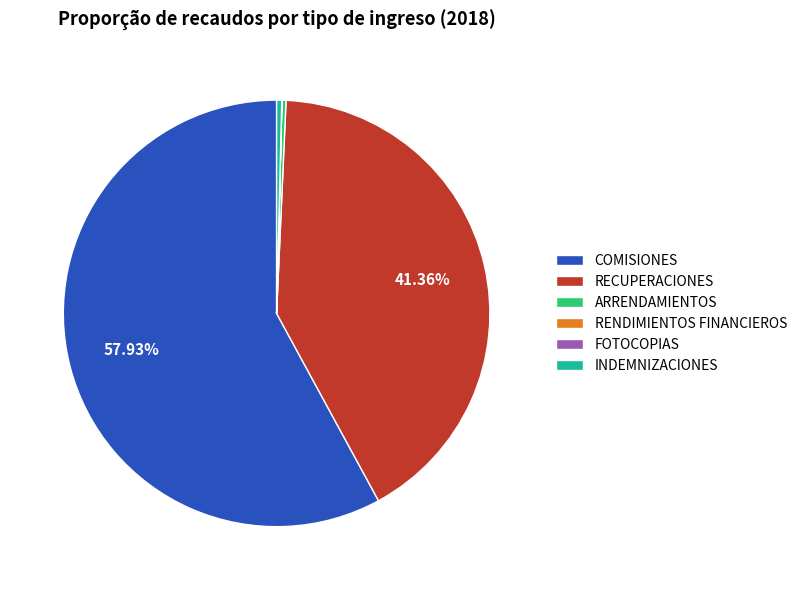

Is there any slice that represents more than half of the pie?

Yes